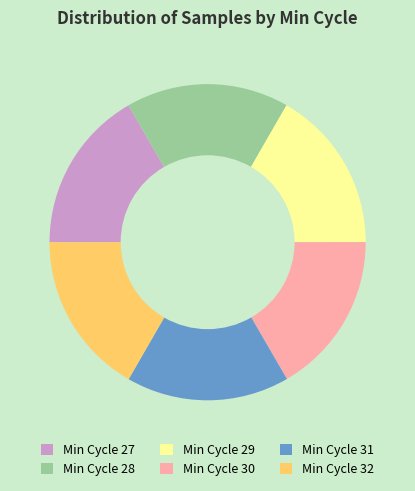

Is it true that Min Cycle 29 is 17% of the pie?

True